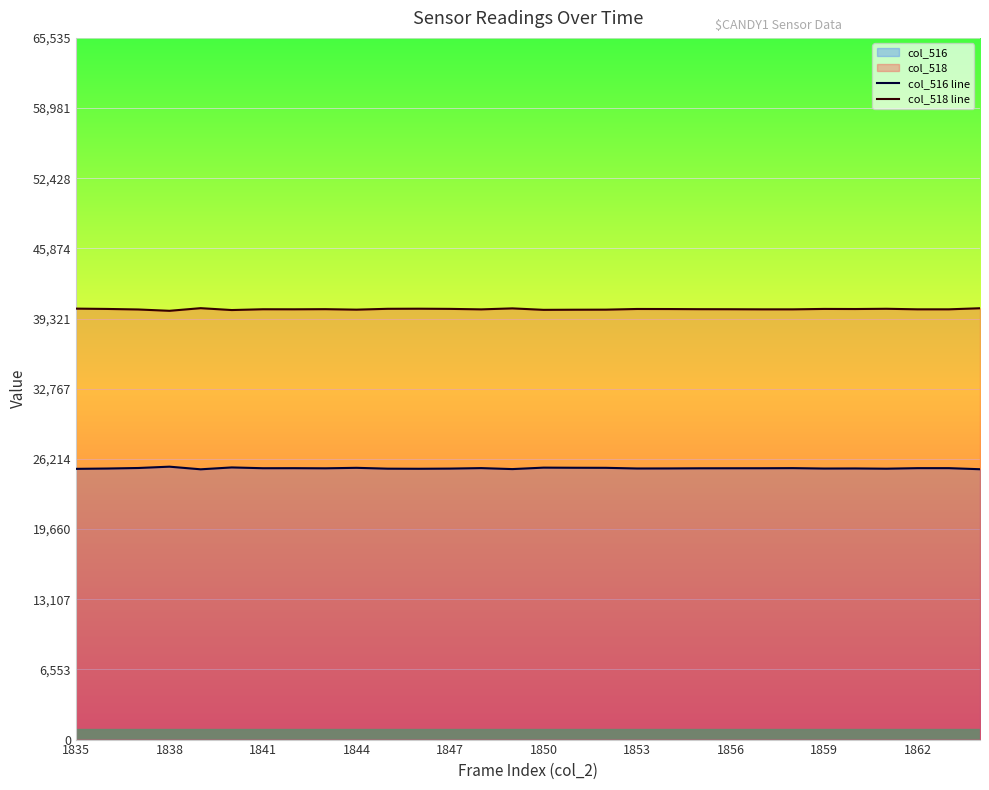

Is it true that col_518 line equals 40184 at 1862?

True